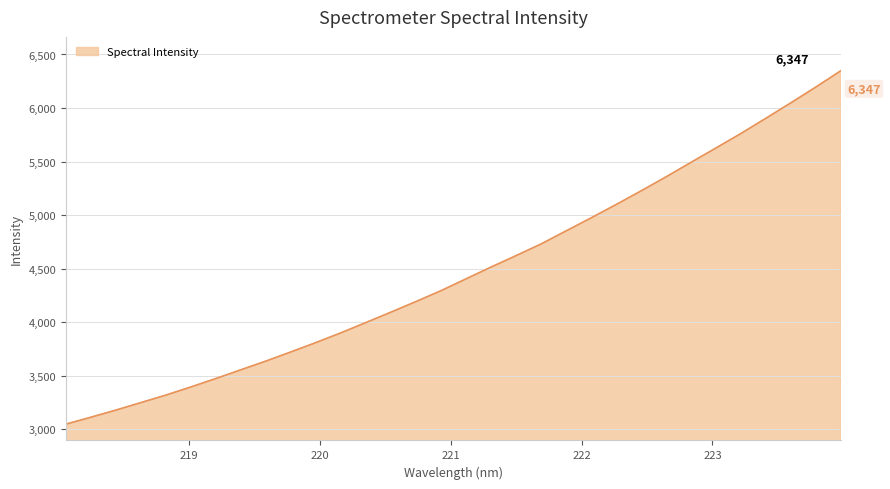

What is the minimum value shown in the chart?

3048.9